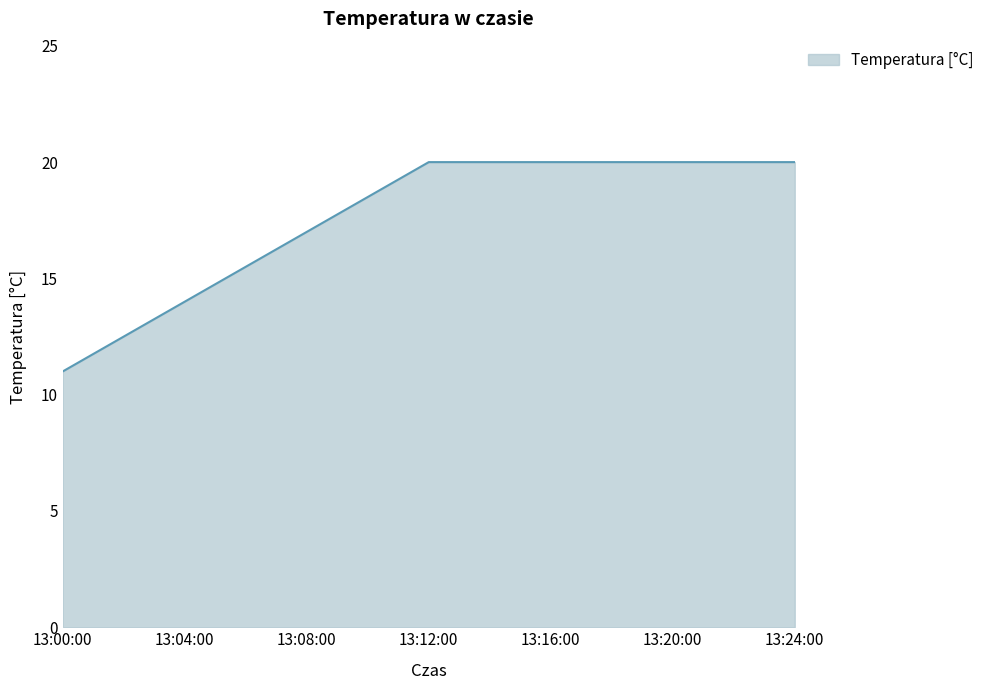

Is it true that the value at 13:24:00 is 20?

True